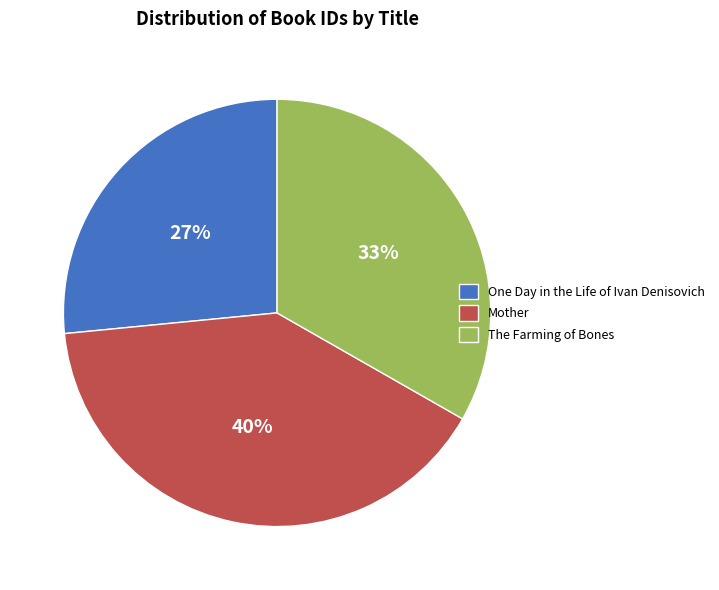

Approximately how many times larger is the value at The Farming of Bones compared to Mother?

0.8